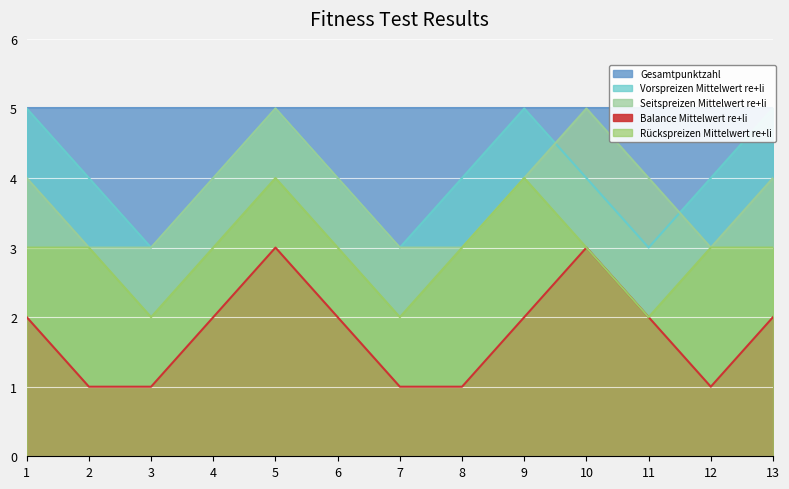

Where is Seitspreizen Mittelwert re+li nearest to the value 4?

1